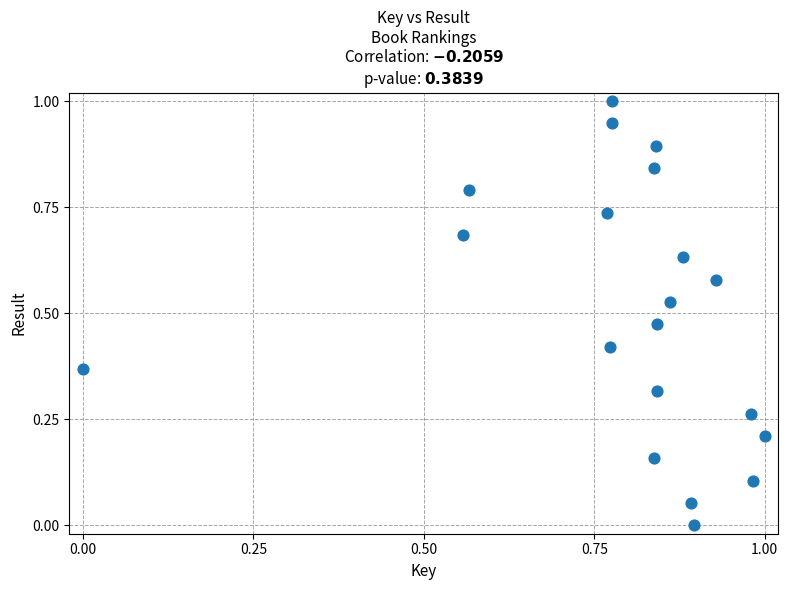

What is the range of X values (max minus min)?

1.0